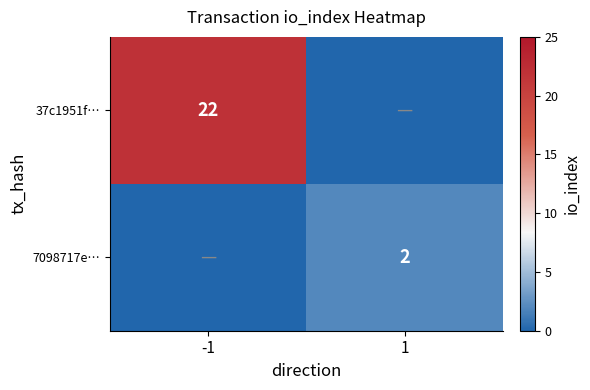

Is it true that 7098717e… equals 2 at 1?

True